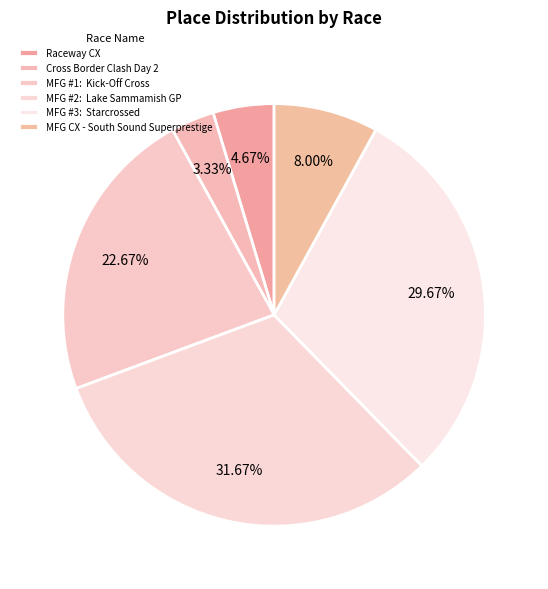

Rank the categories by value from highest to lowest.

MFG #2: Lake Sammamish GP, MFG #3: Starcrossed, MFG #1: Kick-Off Cross, MFG CX - South Sound Superprestige, Raceway CX, Cross Border Clash Day 2